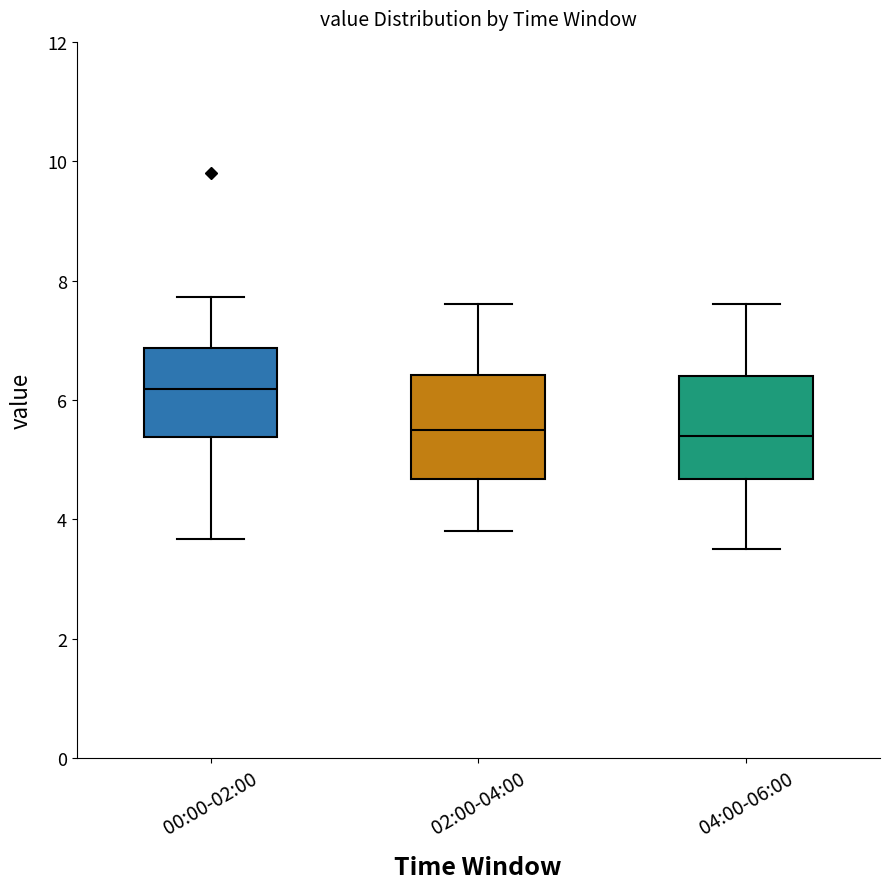

Reading left to right, transcribe this box plot: for each box, give where its median line is, the range the box spans, and where its two whiskers end, as read against the y-axis. The values are not printed on the chart, so give them approximately, as read against the axis.

00:00-02:00: median 6.2, box 5.4 to 6.8, whiskers 3.6 to 7.8
02:00-04:00: median 5.6, box 4.6 to 6.4, whiskers 3.8 to 7.6
04:00-06:00: median 5.4, box 4.6 to 6.4, whiskers 3.6 to 7.6